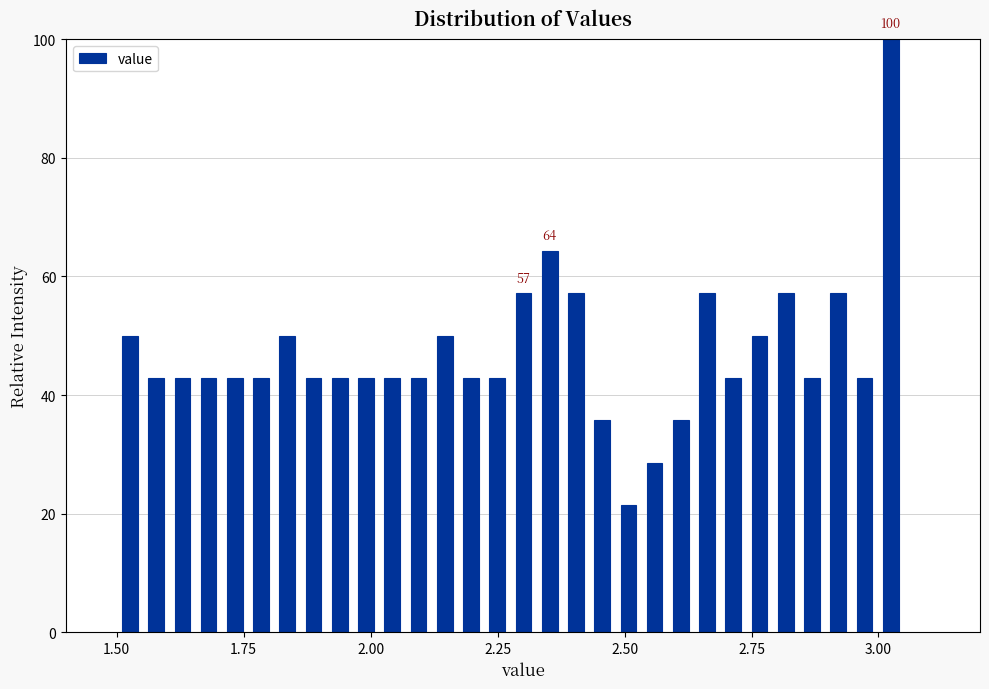

Around what value on the x-axis is the tallest bar? Give the approximate position of its centre, as read against the axis.

3.00